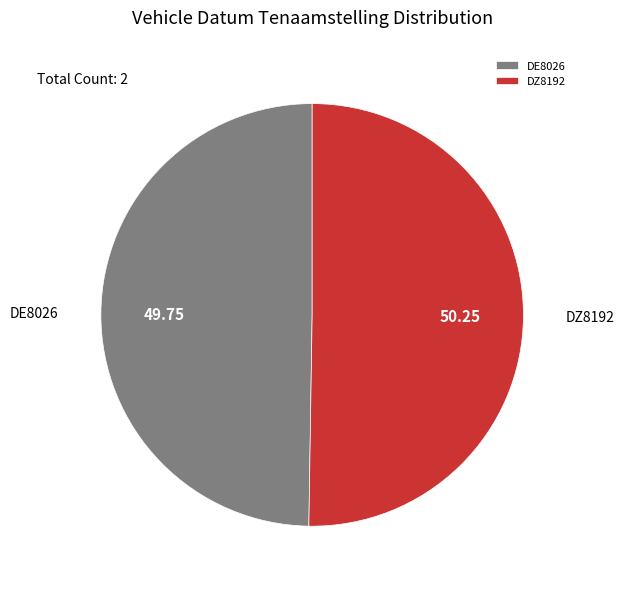

Do DE8026 and DZ8192 together represent more than half of the pie?

Yes